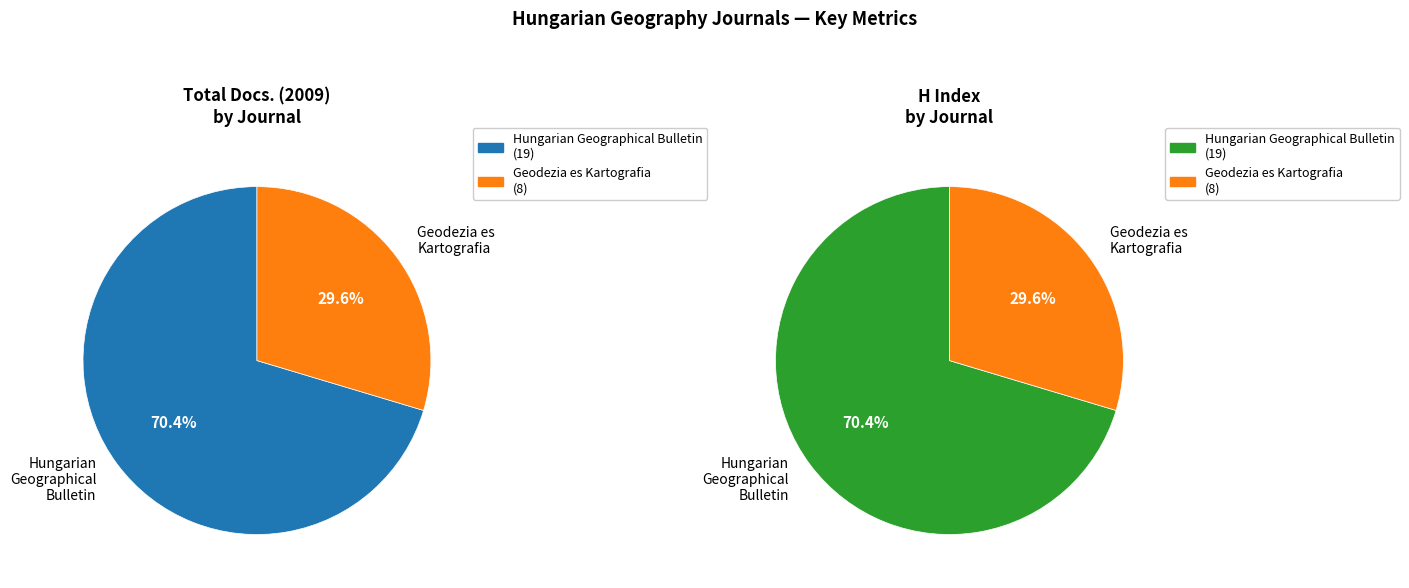

What is the ratio of the value at Hungarian Geographical Bulletin to the value at Geodezia es Kartografia?

2.4